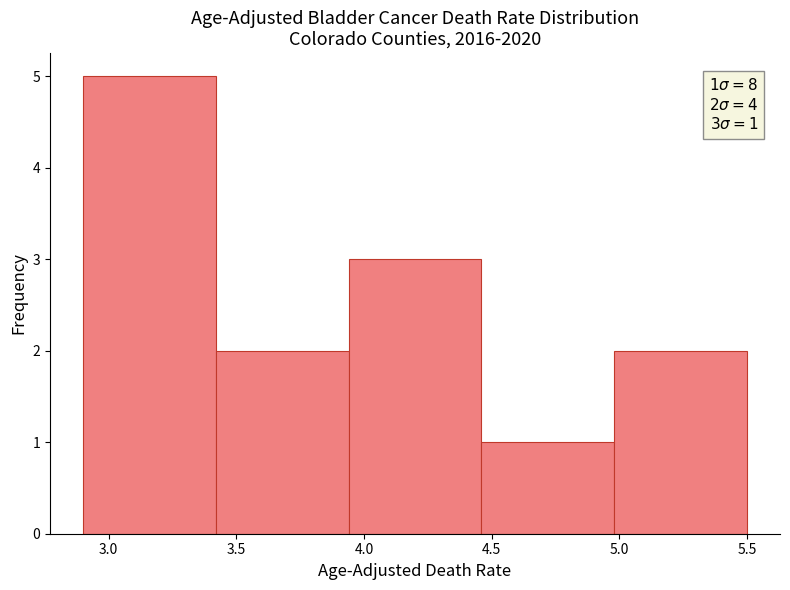

Over which range of the x-axis is the bar tallest?

2.90 to 3.42